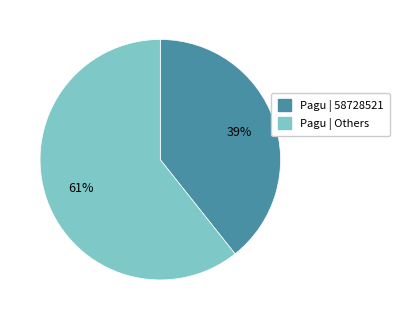

Is the sum of Pagu | 58728521 and Pagu | Others greater than half?

Yes